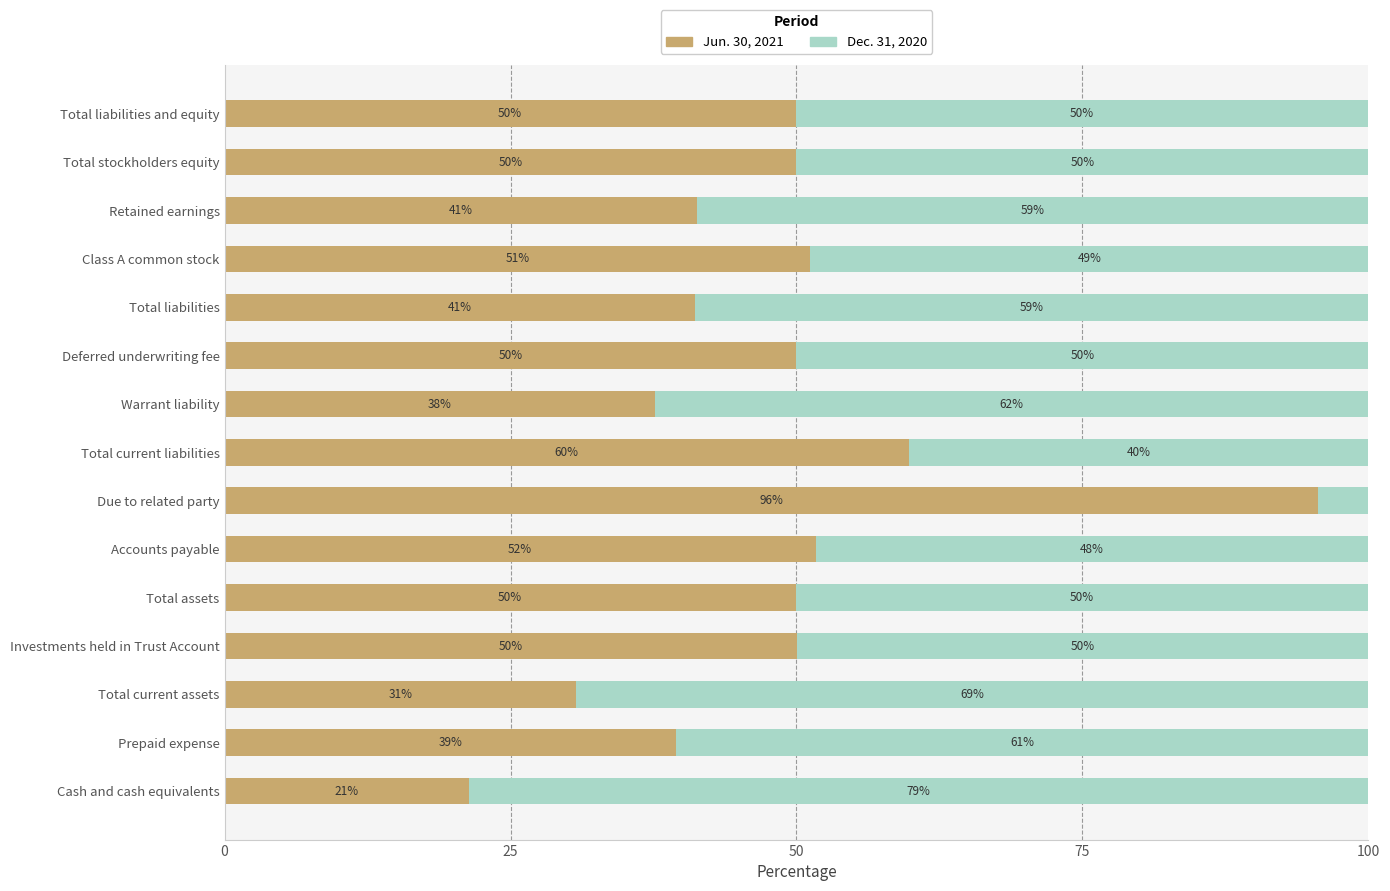

Count the number of categories in the chart.

15